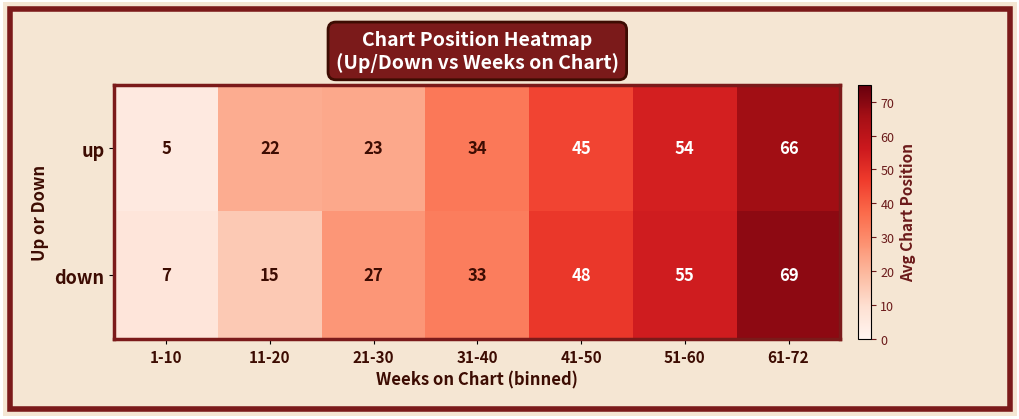

How many categories are shown in the chart?

7